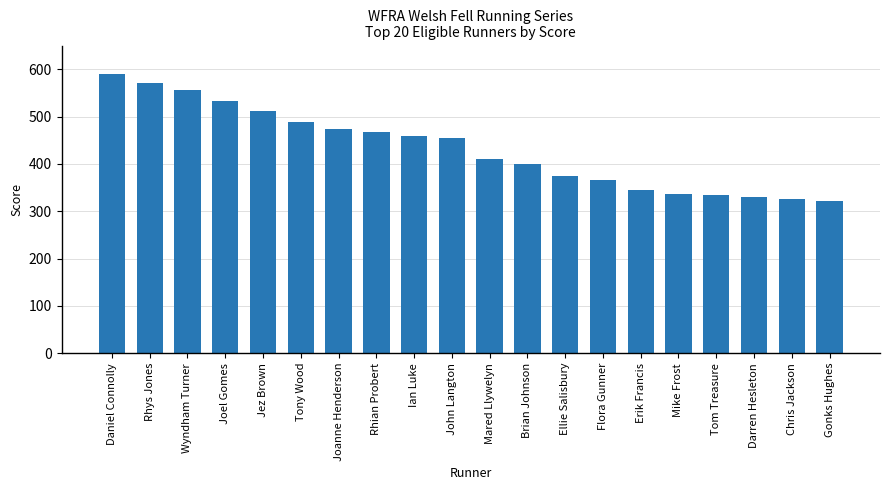

What is the difference between the second highest and minimum values?

248.8